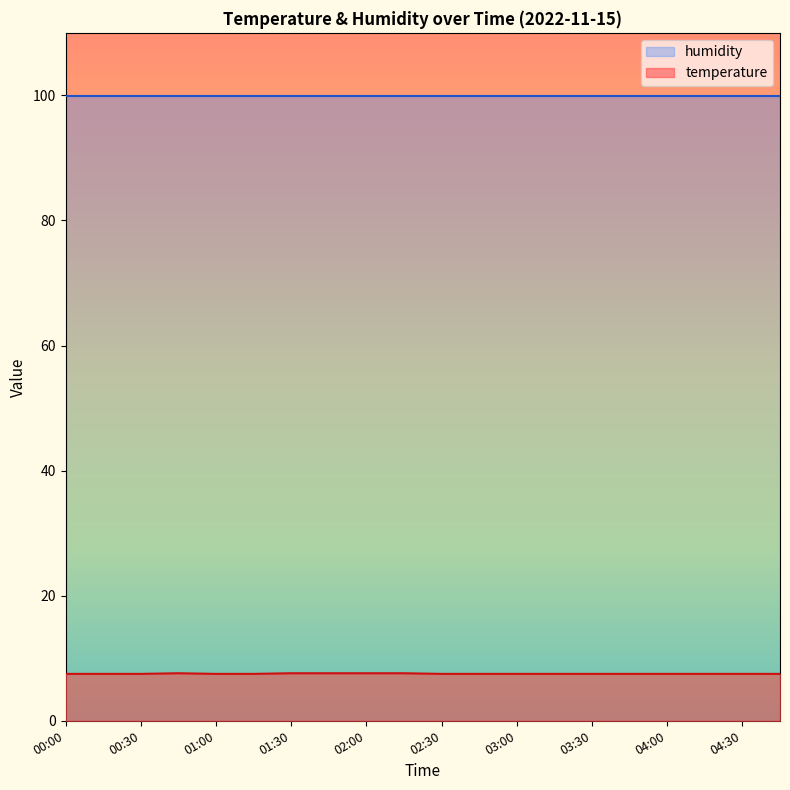

What is the smallest value displayed?

7.5